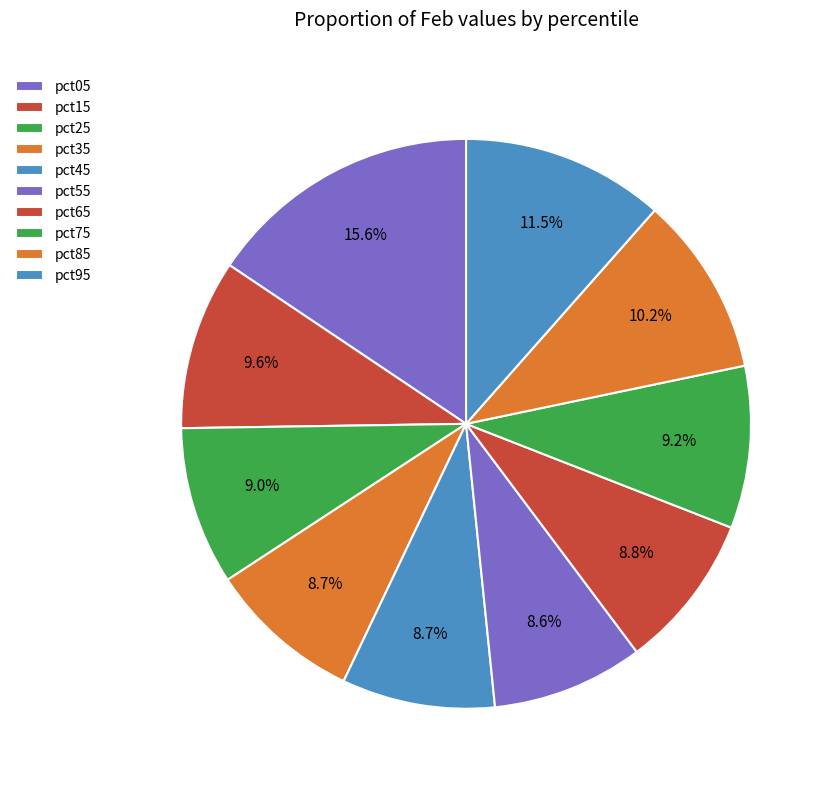

To the nearest percent, what is the combined percentage of pct75 and pct25?

18%